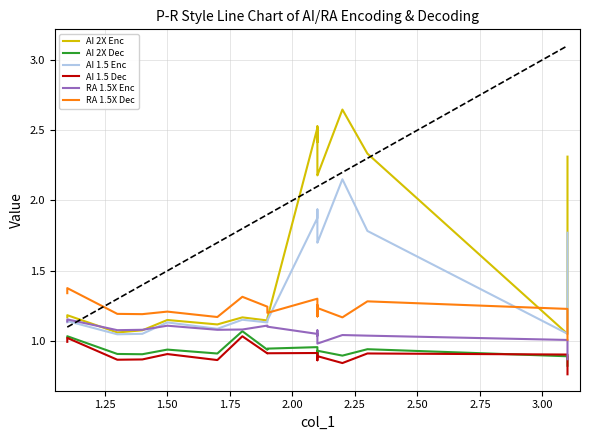

How many interior local peaks does the AI 1.5 Enc series have?

5